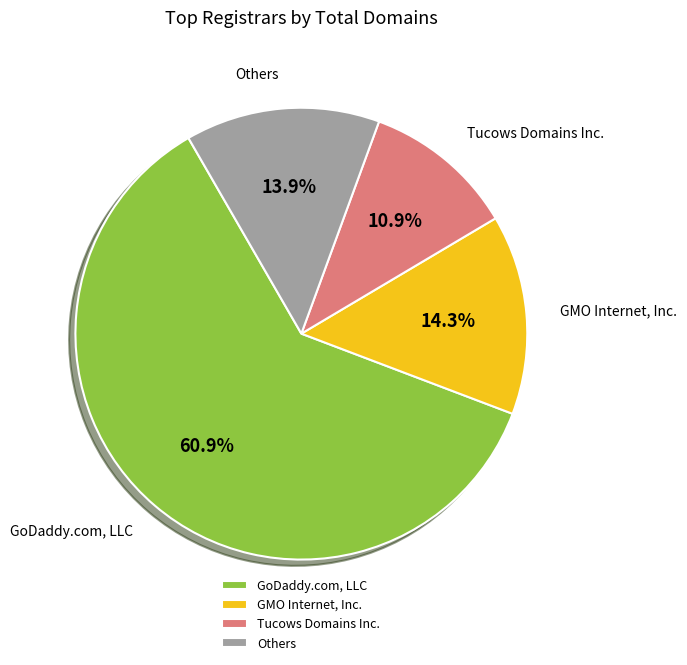

Which category accounts for the majority?

GoDaddy.com, LLC